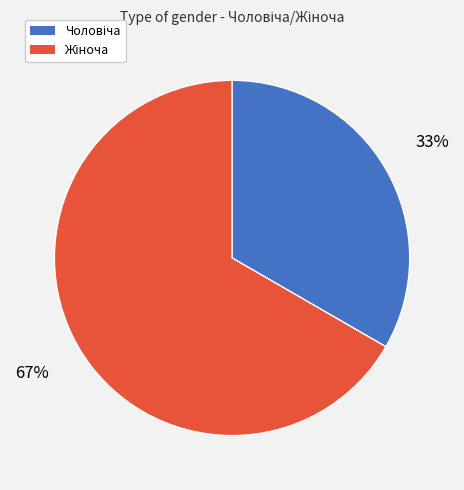

To the nearest percent, what is the average slice percentage?

50%